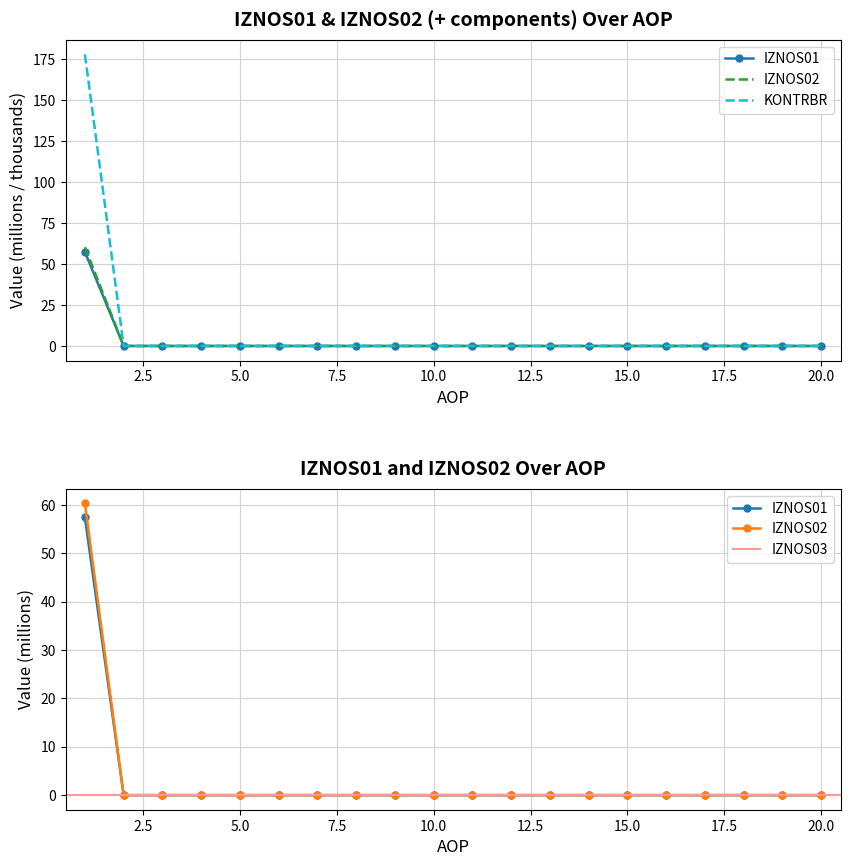

True or false: KONTRBR and IZNOS01 cross at least once.

False